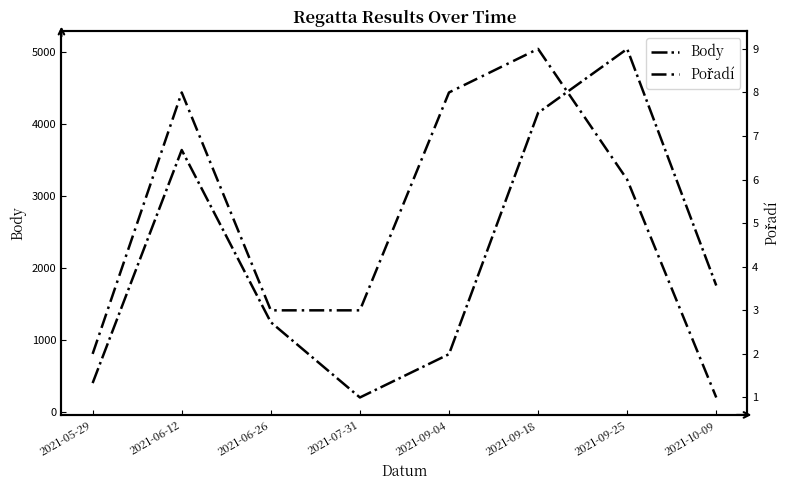

The value of Pořadí at 2021-06-26 is 3. True or false?

True